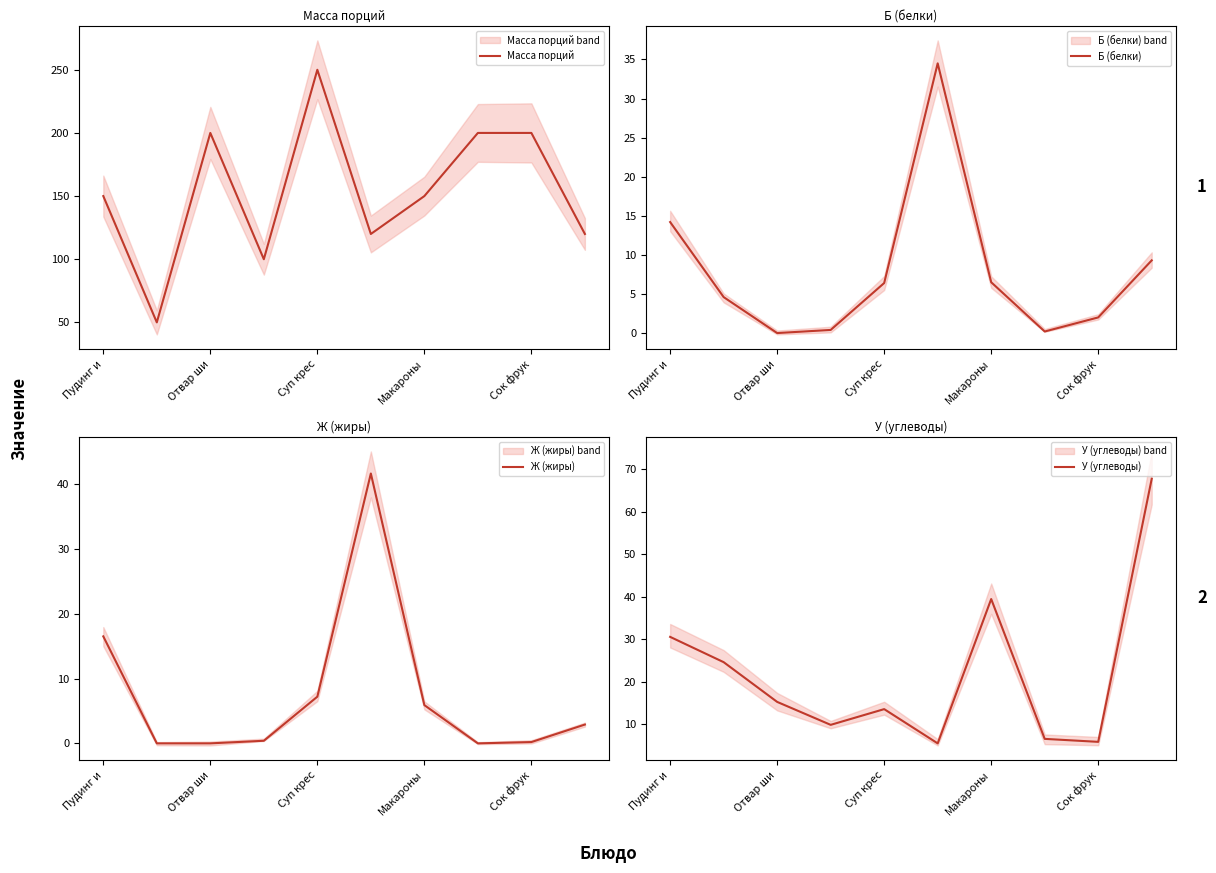

The value of У (углеводы) at 7 is 9.4. True or false?

False